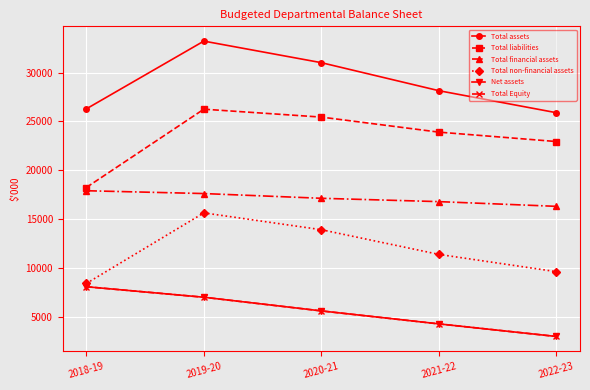

How many Total non-financial assets values are between 9595 and 13897?

3